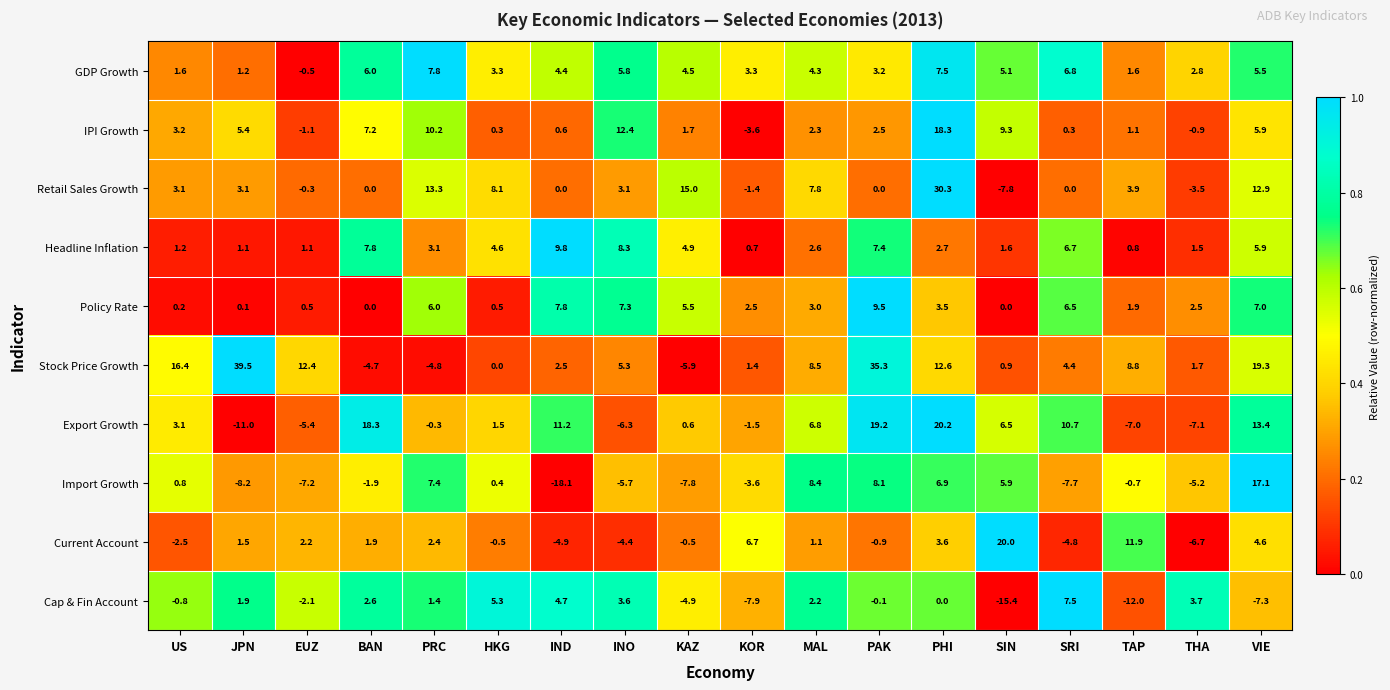

The Headline Inflation series shows 4.6 at HKG. True or false?

True